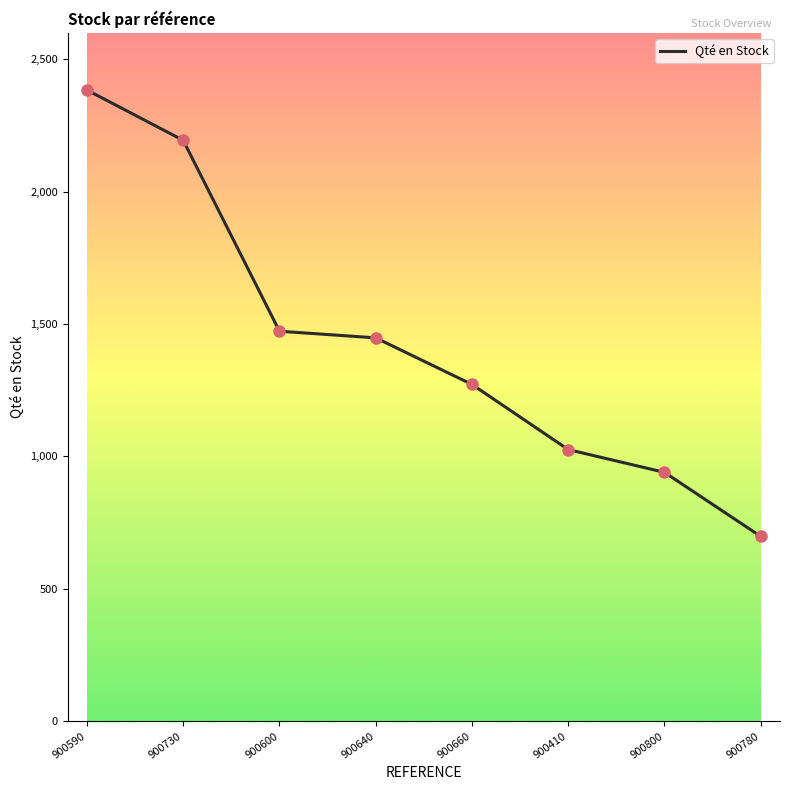

What is the ratio of the value at 900590 to the value at 900780?

3.4